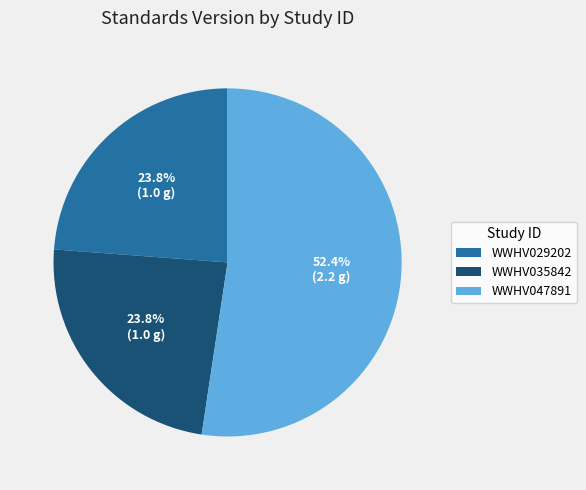

What is the largest slice in the pie chart?

WWHV047891